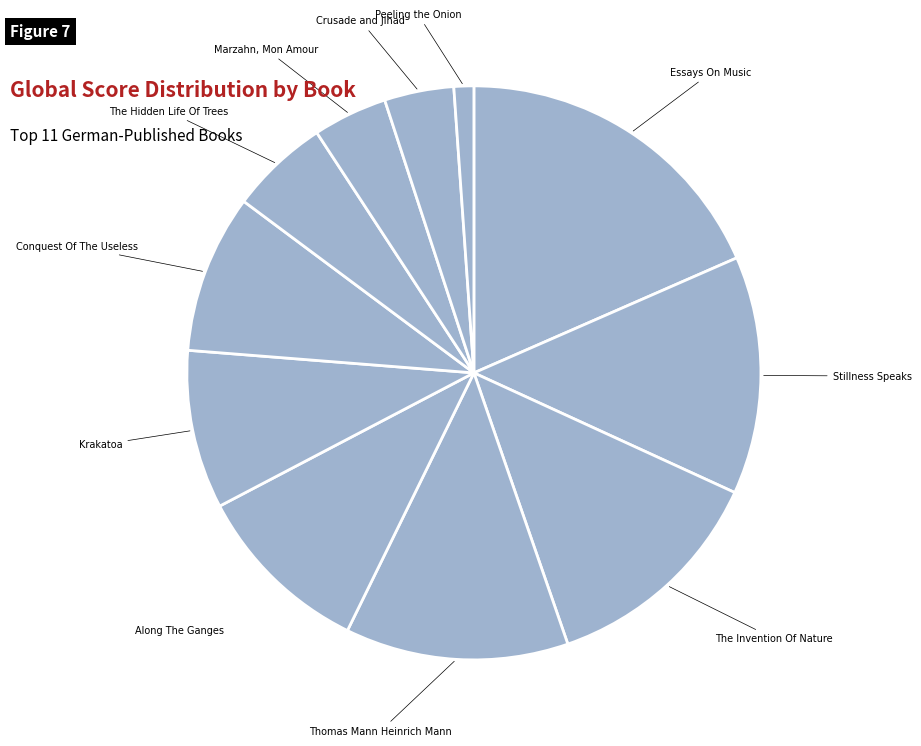

Which has a higher value, The Hidden Life Of Trees or Along The Ganges?

Along The Ganges